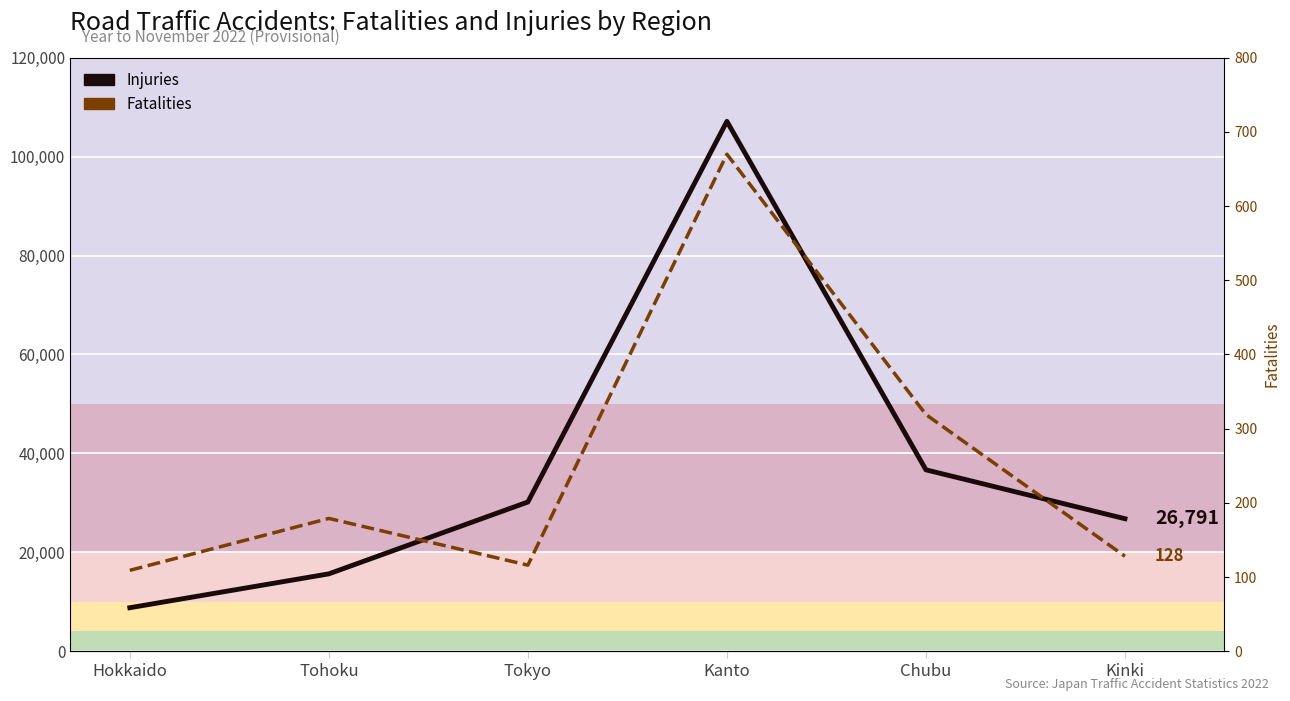

How many interior local peaks does the Injuries series have?

1